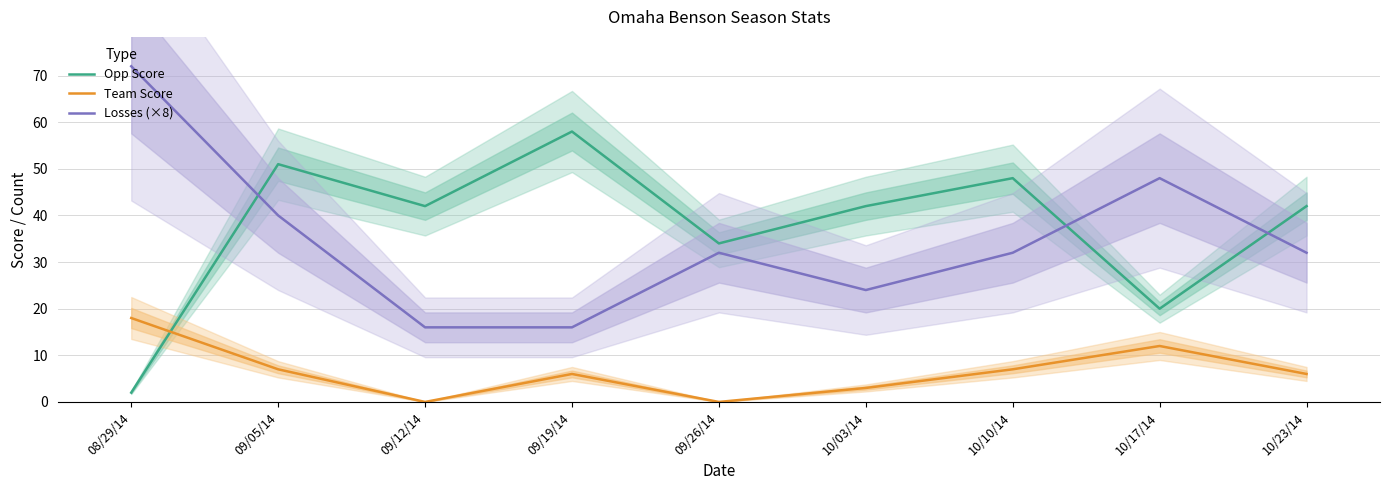

What is the spread (max minus min) of values at 09/19/14?

52